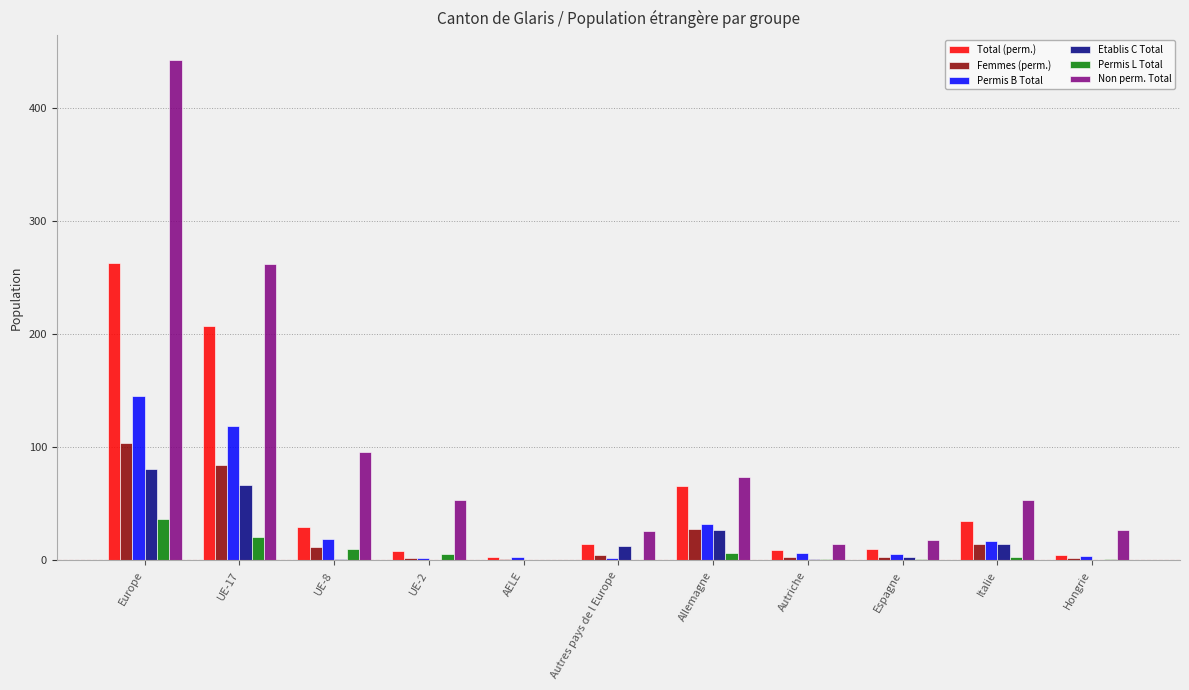

What value does the Permis L Total series have at Italie?

3